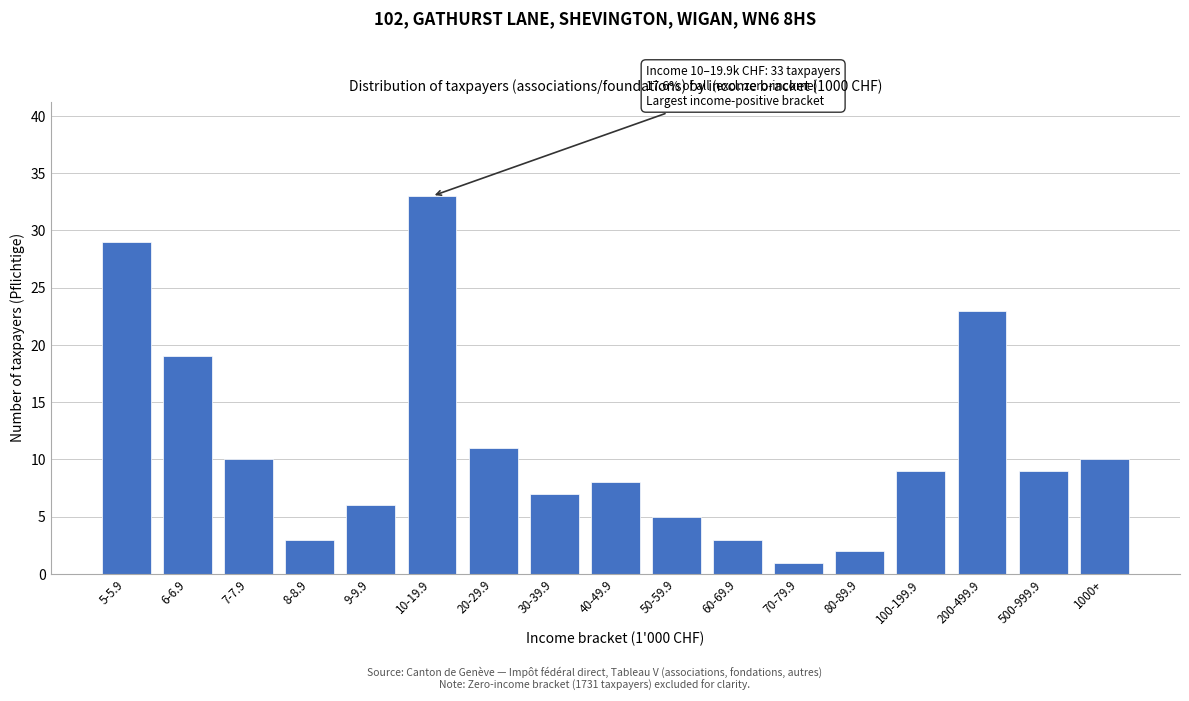

Reading left to right, list all the values displayed in this chart.

29	19	10	3	6	33	11	7	8	5	3	1	2	9	23	9	10